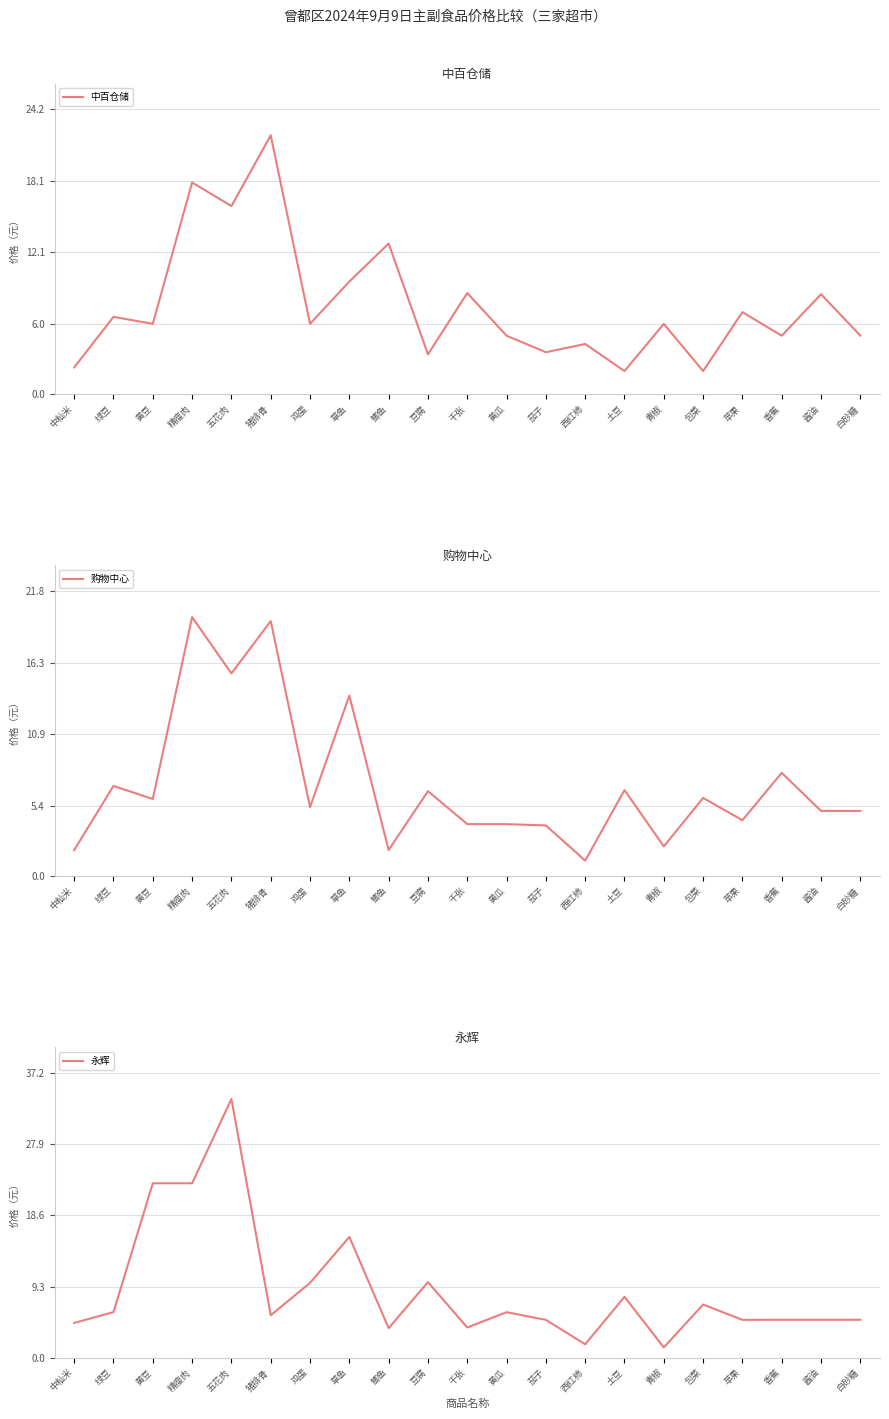

Reading right to left, transcribe all the data shown in this chart.

中百仓储: 5.0	8.5	5.0	7.0	2.0	6.0	2.0	4.3	3.6	5.0	8.6	3.4	12.8	9.6	6.0	22.0	16.0	18.0	6.0	6.6	2.3
购物中心: 5.0	5.0	7.9	4.3	6.0	2.3	6.6	1.2	3.9	4.0	4.0	6.5	2.0	13.8	5.3	19.5	15.5	19.8	5.9	6.9	2.0
永辉: 5.0	5.0	5.0	5.0	7.0	1.4	8.0	1.8	5.0	6.0	4.0	9.9	3.9	15.8	9.8	5.6	33.8	22.8	22.8	6.0	4.6